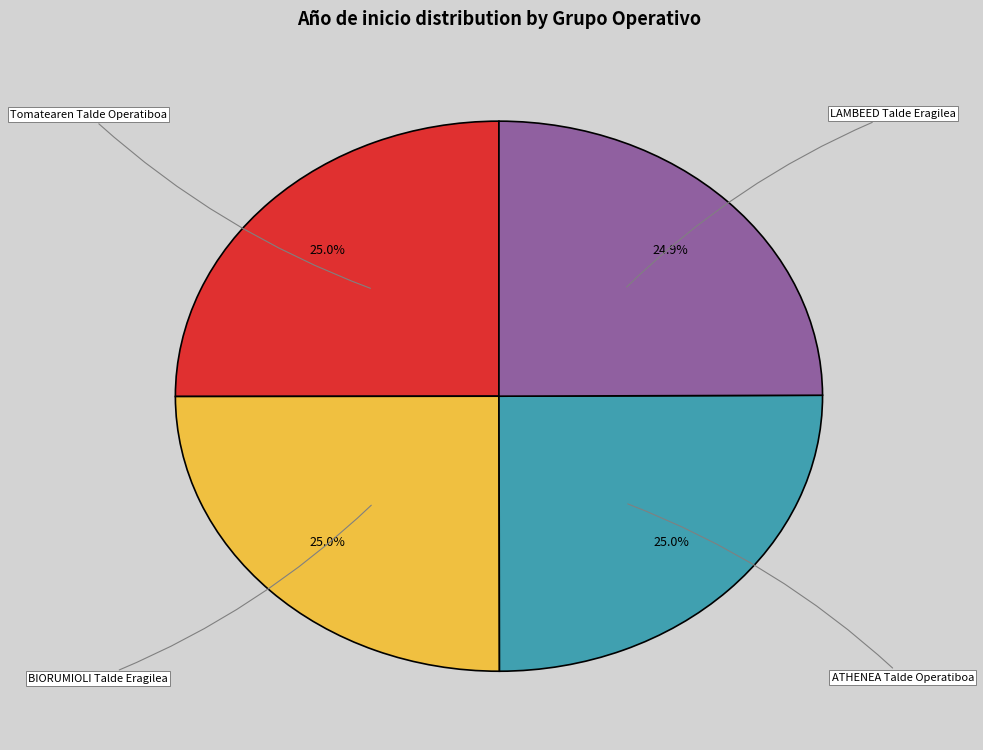

Does any single category account for the majority?

No